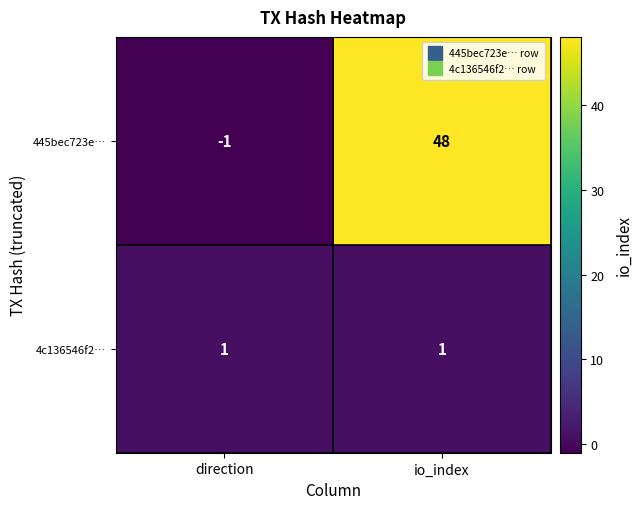

Which series has the largest total across all categories?

445bec723e…